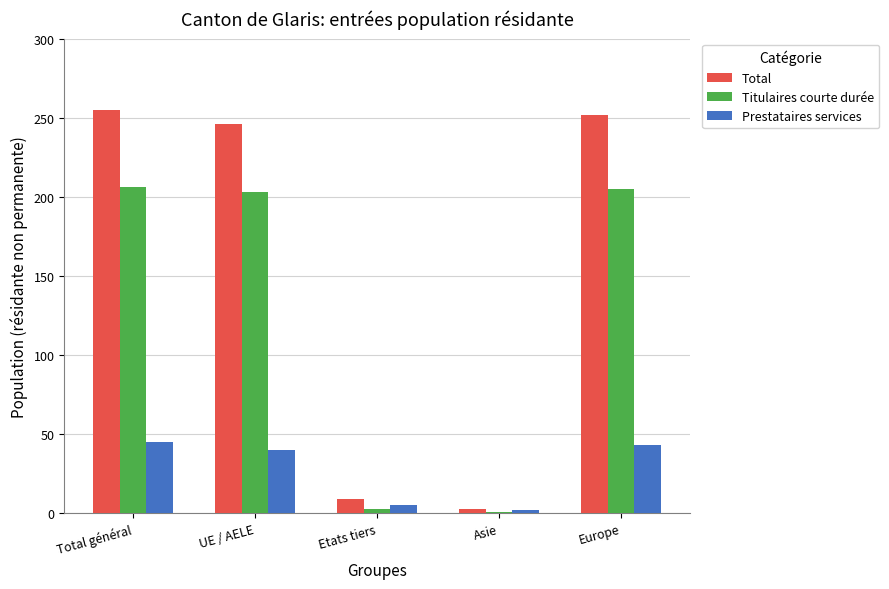

Which series has the widest spread of values?

Total